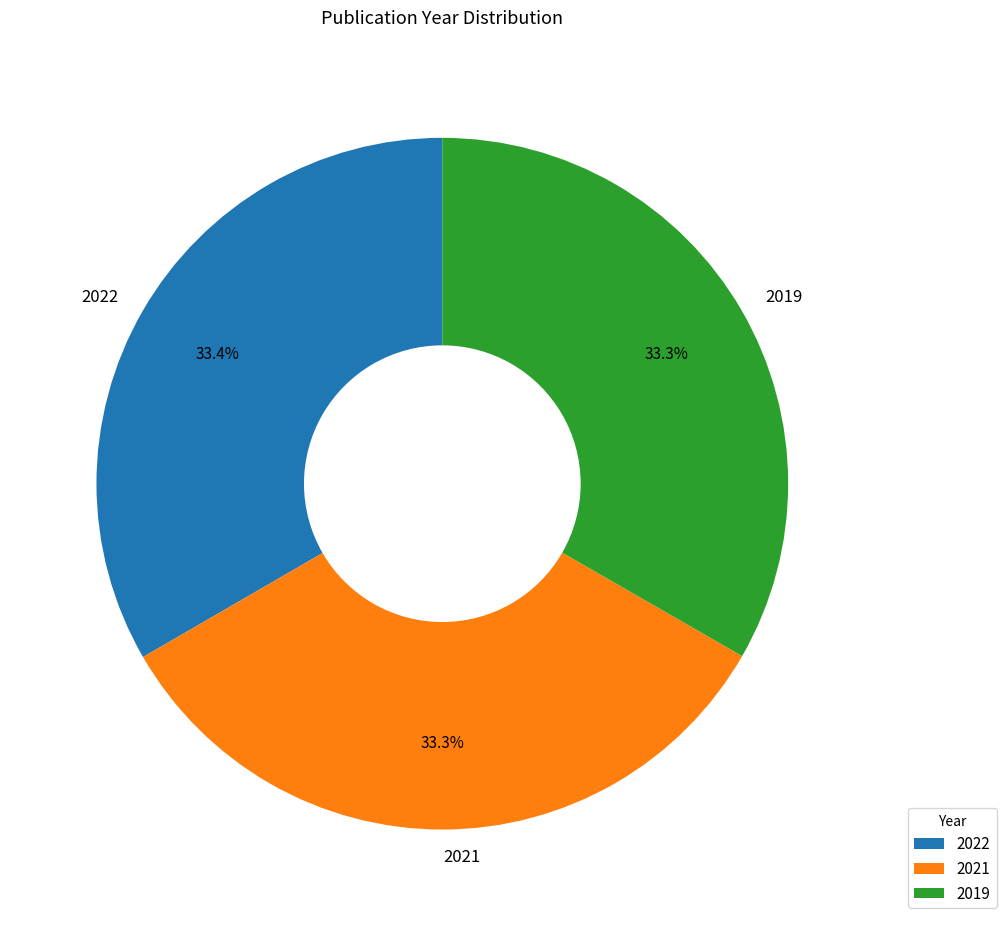

True or false: 2022 accounts for 33% of the total.

True